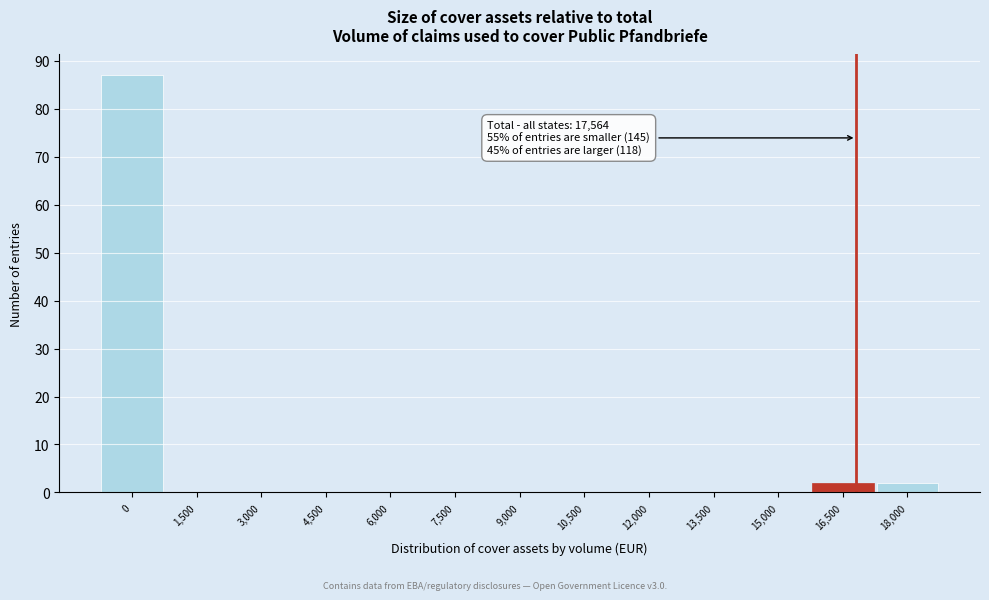

Reading left to right, what are all the values shown in this chart?

0=87	1,500=0	3,000=0	4,500=0	6,000=0	7,500=0	9,000=0	10,500=0	12,000=0	13,500=0	15,000=0	16,500=2	18,000=2